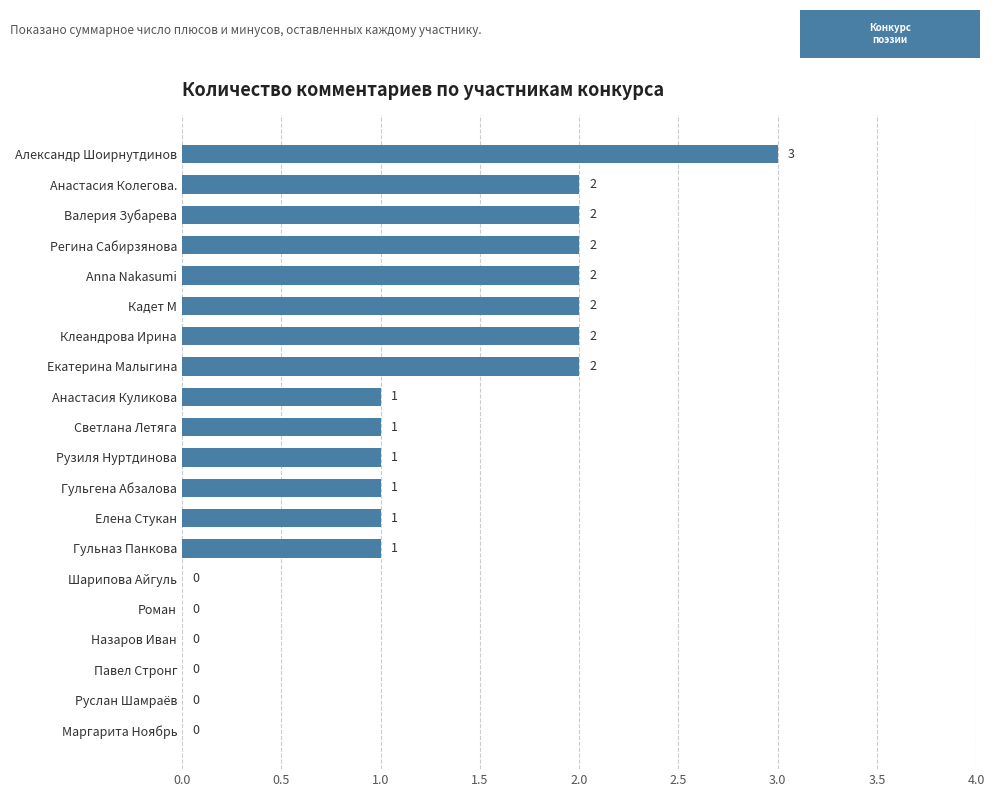

Reading bottom to top, extract all data points from this chart.

Маргарита Ноябрь=0	Руслан Шамраёв=0	Павел Стронг=0	Назаров Иван=0	Роман=0	Шарипова Айгуль=0	Гульназ Панкова=1	Елена Стукан=1	Гульгена Абзалова=1	Рузиля Нуртдинова=1	Светлана Летяга=1	Анастасия Куликова=1	Екатерина Малыгина=2	Клеандрова Ирина=2	Кадет М=2	Anna Nakasumi=2	Регина Сабирзянова=2	Валерия Зубарева=2	Анастасия Колегова.=2	Александр Шоирнутдинов=3